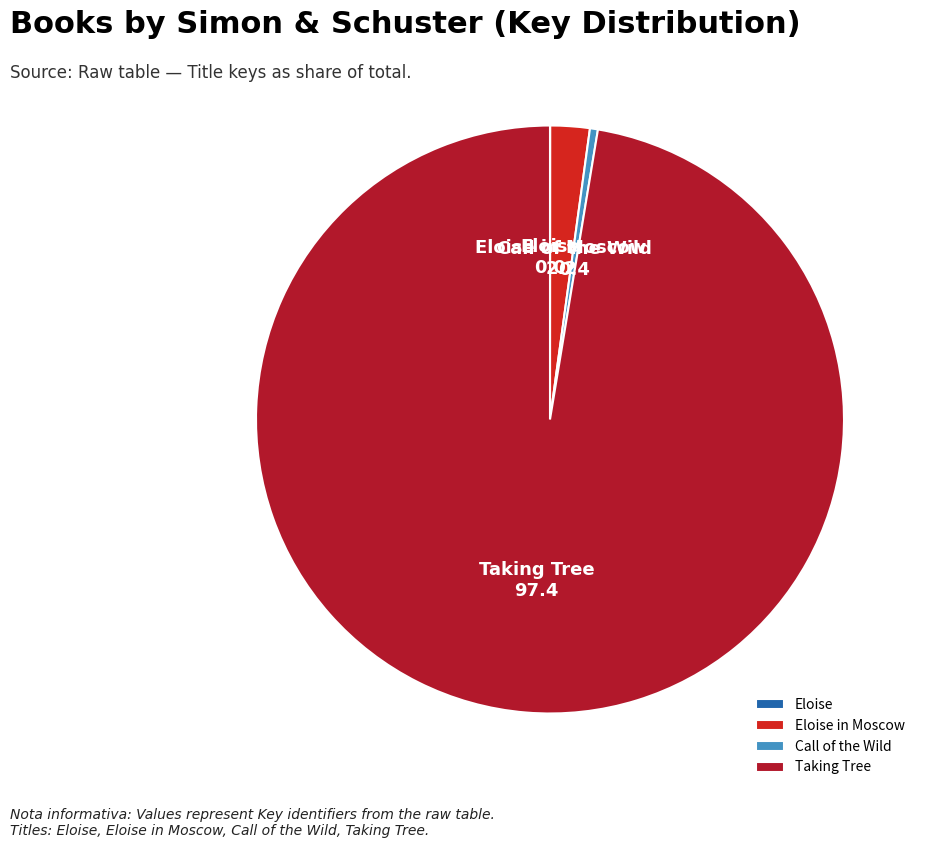

What is the largest slice in the pie chart?

Taking Tree